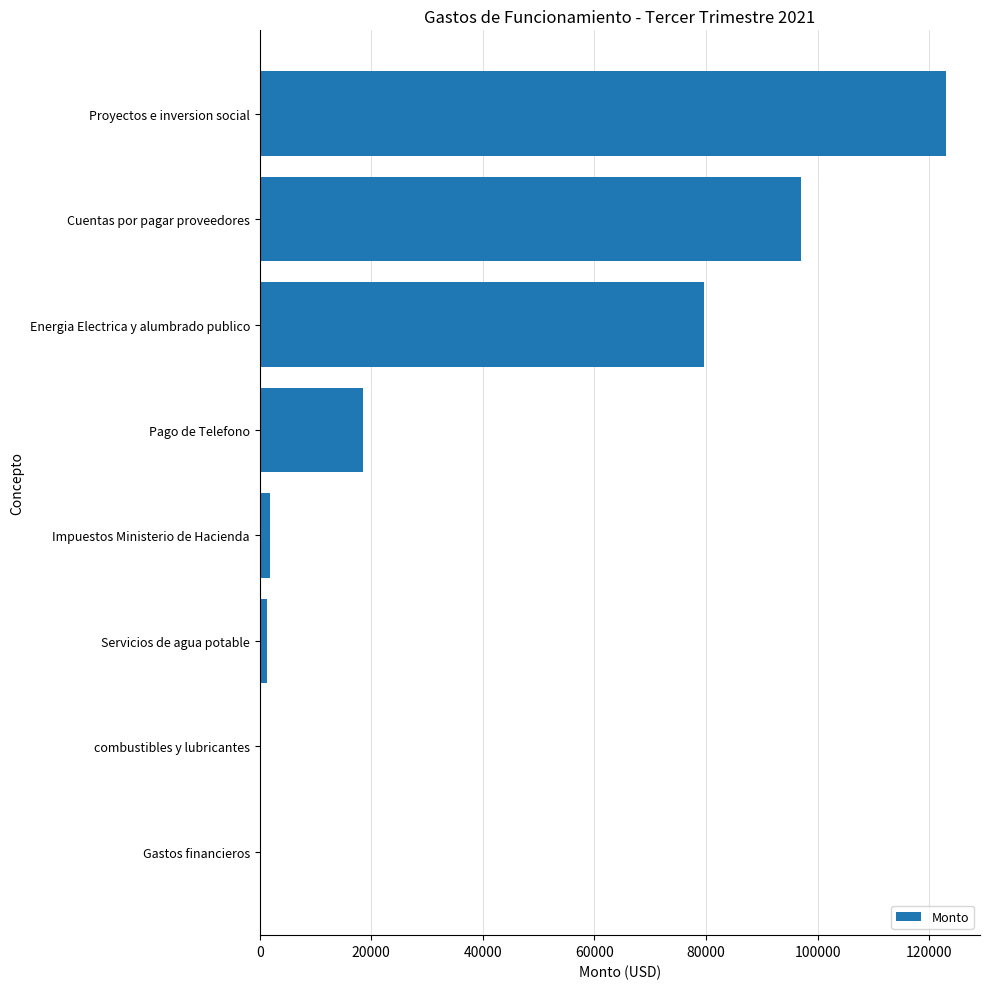

Count the number of values greater than 18451.

4